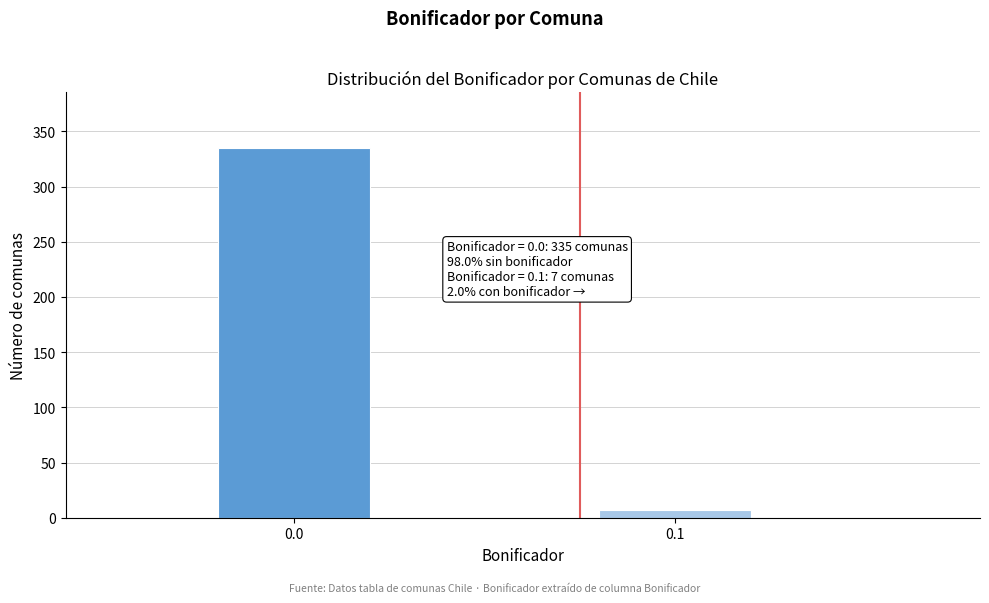

Reading left to right, what are all the values shown in this chart?

0.0=335	0.1=7